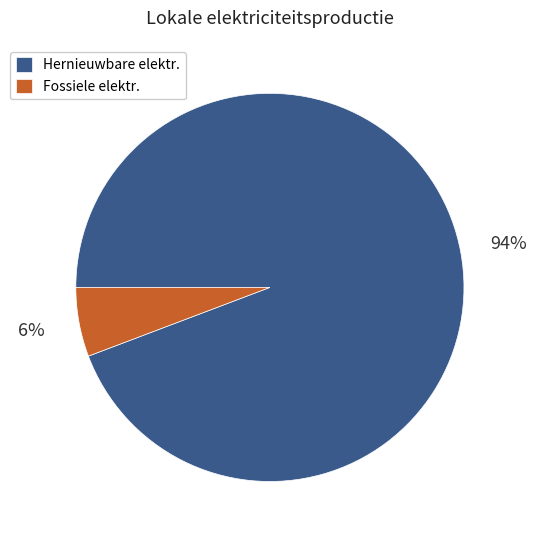

Count the number of slices in the pie.

2